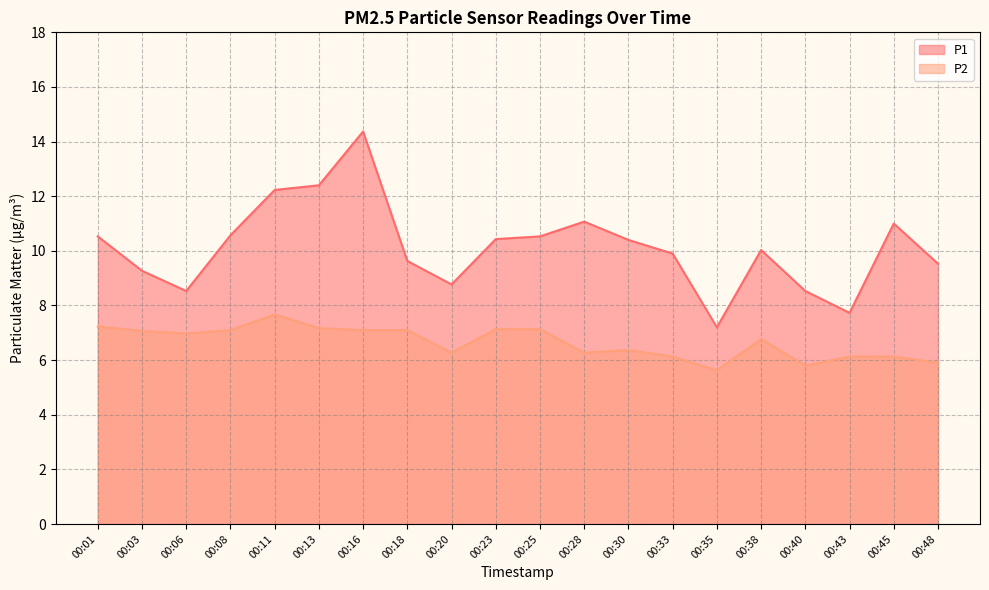

How many lines are shown in the chart?

2